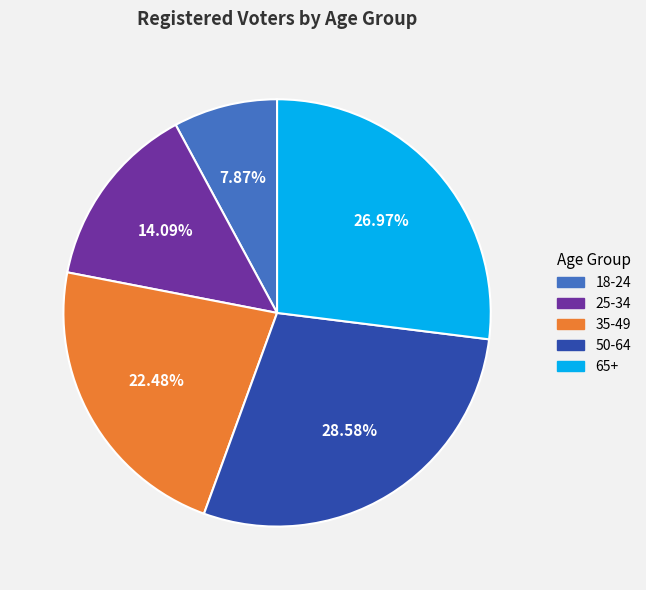

To the nearest percent, what portion does 25-34 represent?

14%